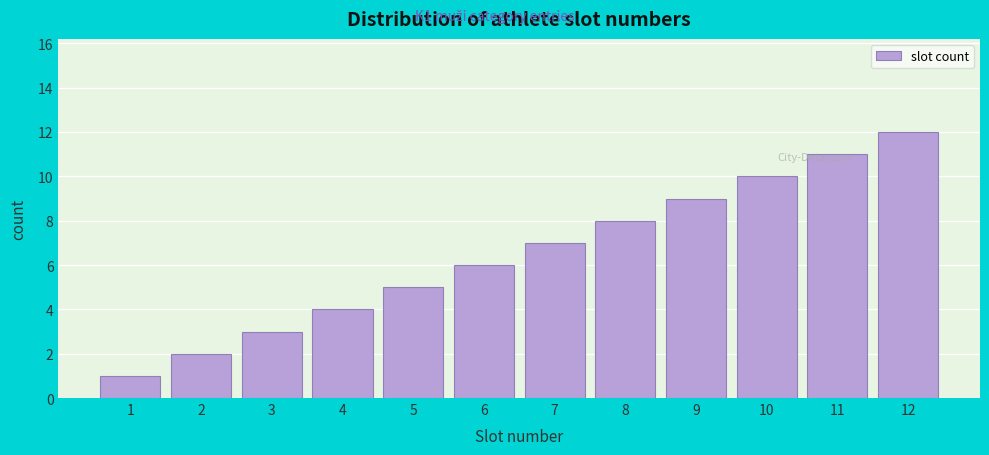

What is the difference between the maximum and minimum values?

11